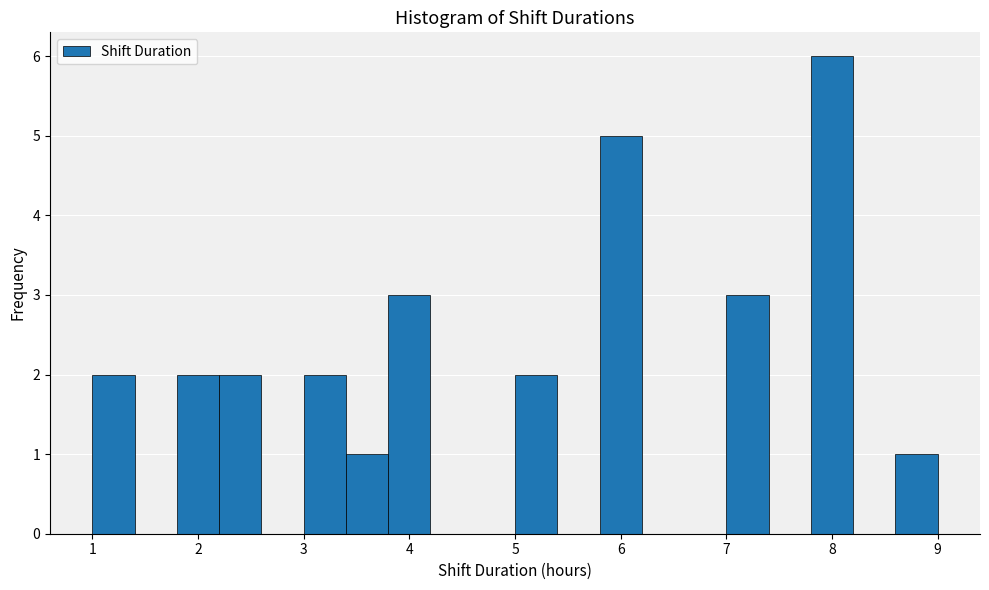

Reading left to right, list every bar in this chart as the range it spans on the x-axis followed by its height. The values are not printed on the chart, so give them approximately, as read against the axis.

1.0 to 1.4: 2
1.4 to 1.8: 0
1.8 to 2.2: 2
2.2 to 2.6: 2
2.6 to 3.0: 0
3.0 to 3.4: 2
3.4 to 3.8: 1
3.8 to 4.2: 3
4.2 to 4.6: 0
4.6 to 5.0: 0
5.0 to 5.4: 2
5.4 to 5.8: 0
5.8 to 6.2: 5
6.2 to 6.6: 0
6.6 to 7.0: 0
7.0 to 7.4: 3
7.4 to 7.8: 0
7.8 to 8.2: 6
8.2 to 8.6: 0
8.6 to 9.0: 1